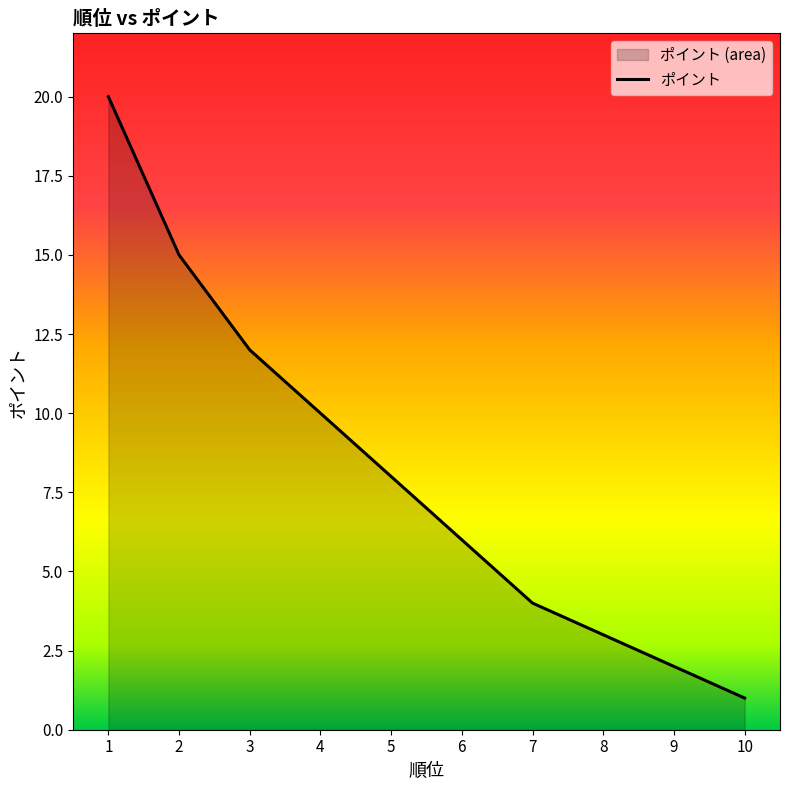

True or false: there are more than 2 points higher than both neighbors.

False